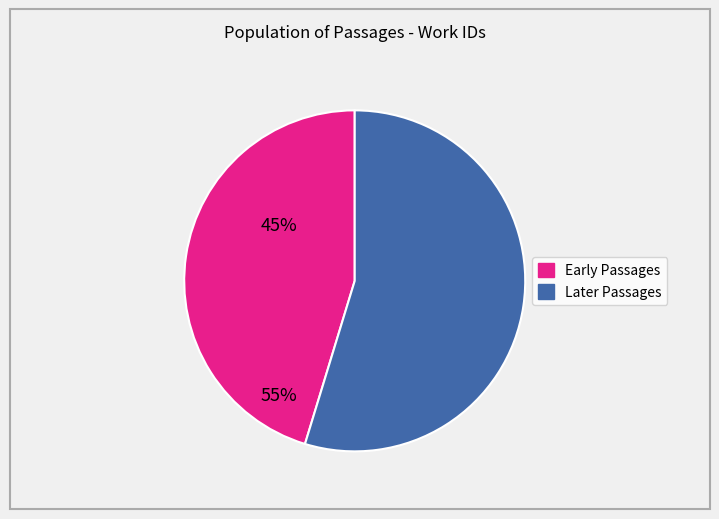

Does any single category account for the majority?

Yes